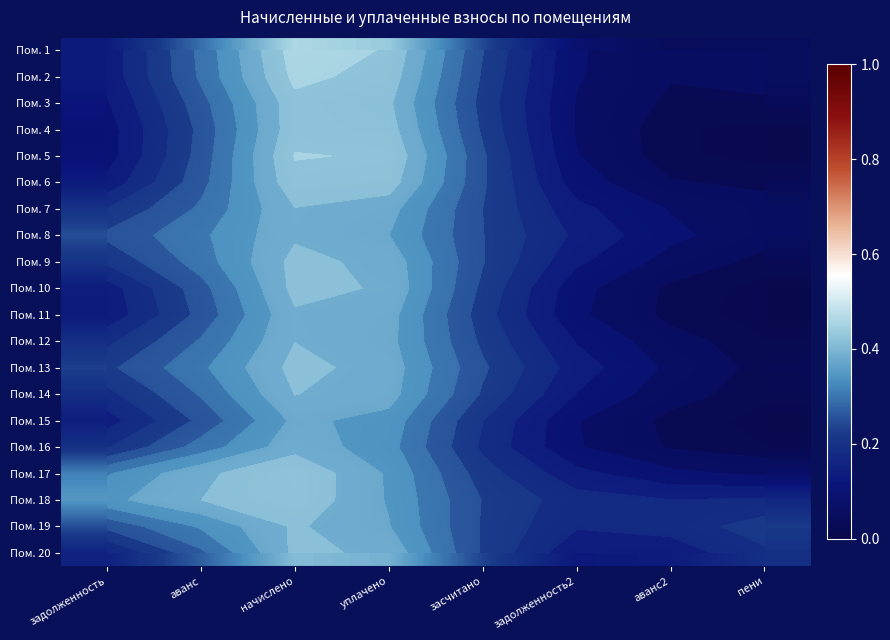

The Пом. 3 series shows 0.2 at засчитано. True or false?

True